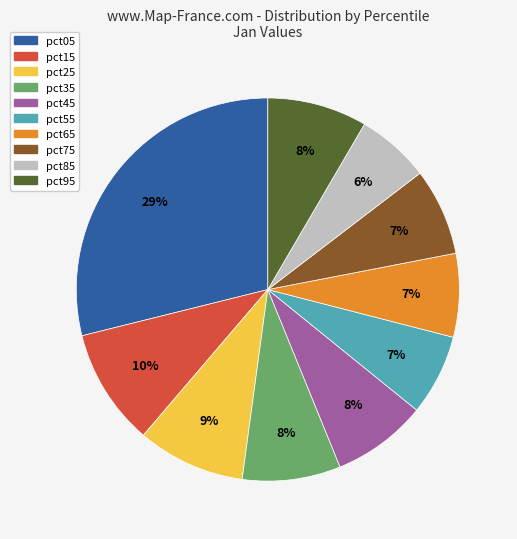

True or false: pct85 accounts for 12% of the total.

False